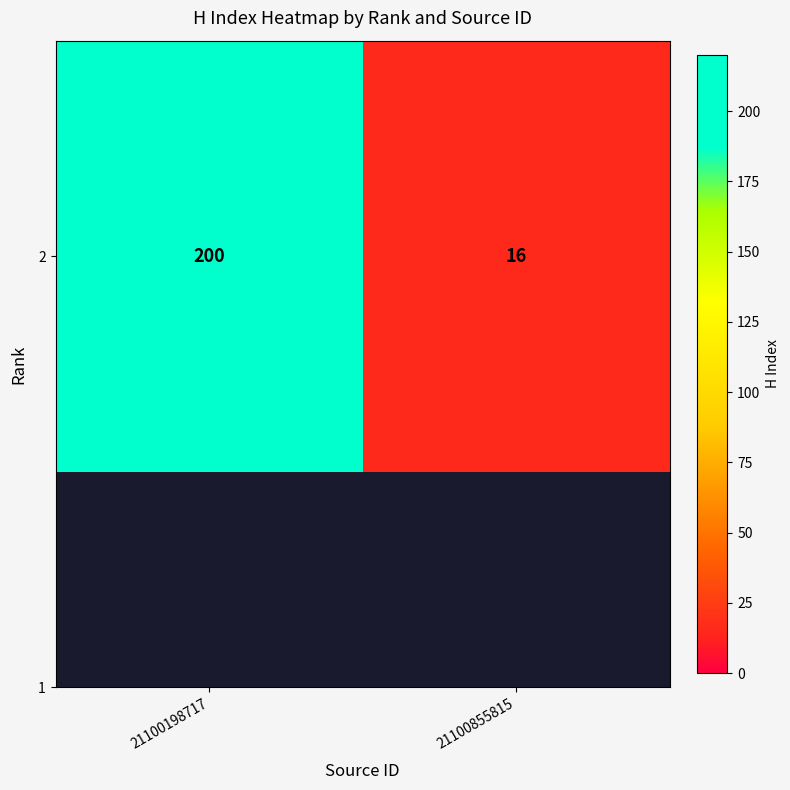

Where is the data nearest to the value 108?

21100198717